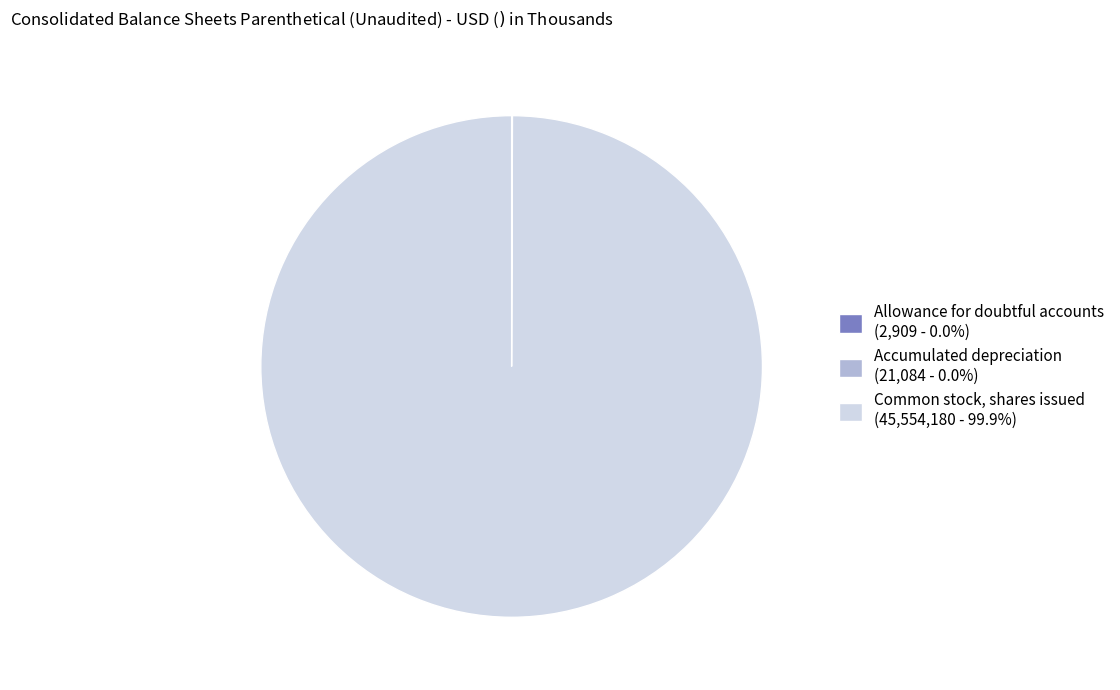

Is there a majority slice in this chart?

Yes